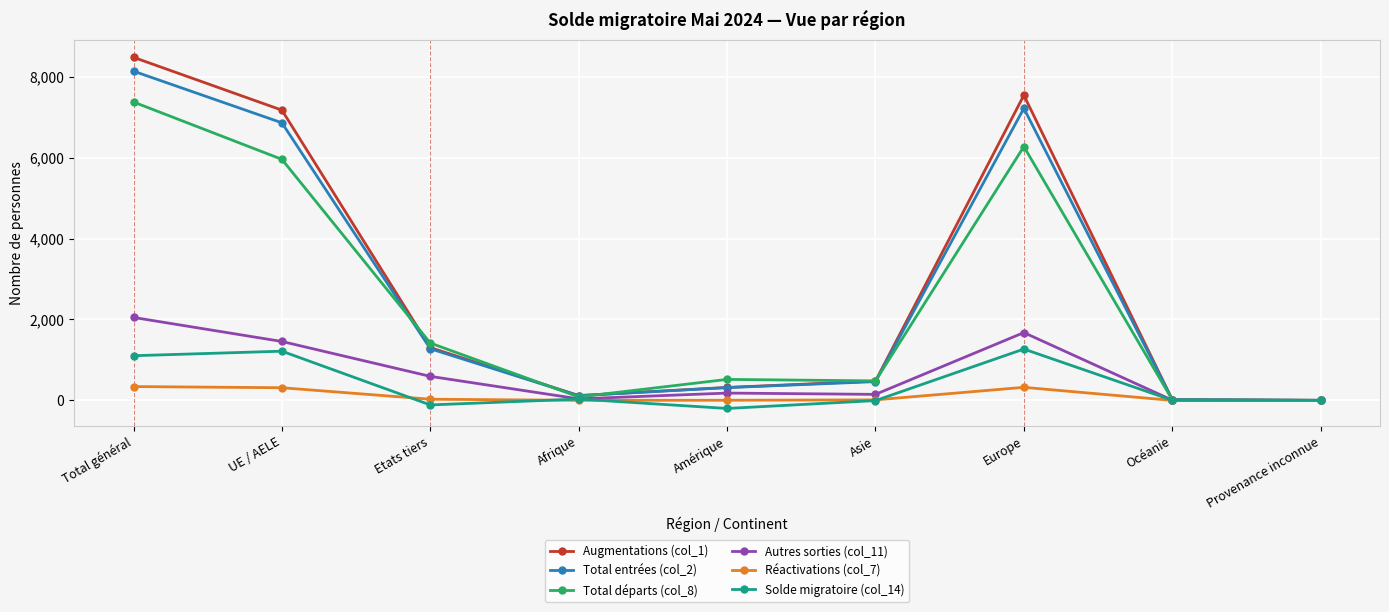

What is the maximum value for Autres sorties (col_11)?

2050